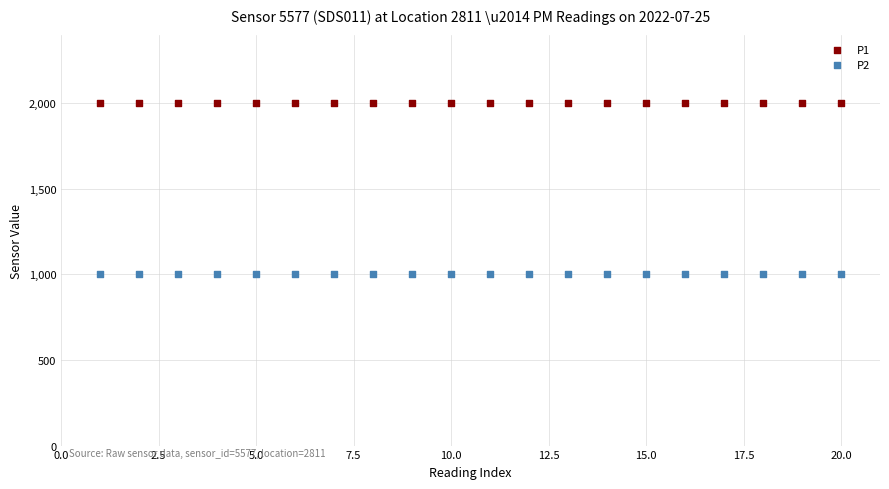

Which series contains the highest Y value?

P1